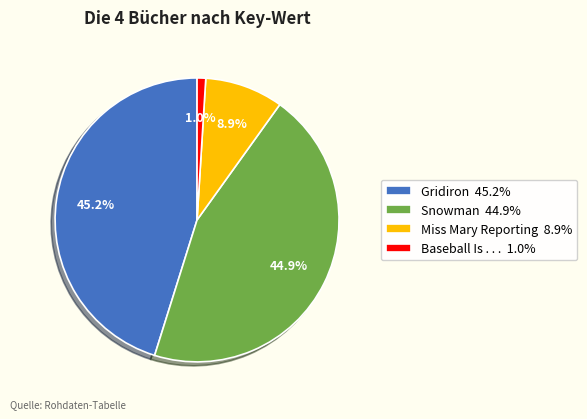

Is there a majority slice in this chart?

No